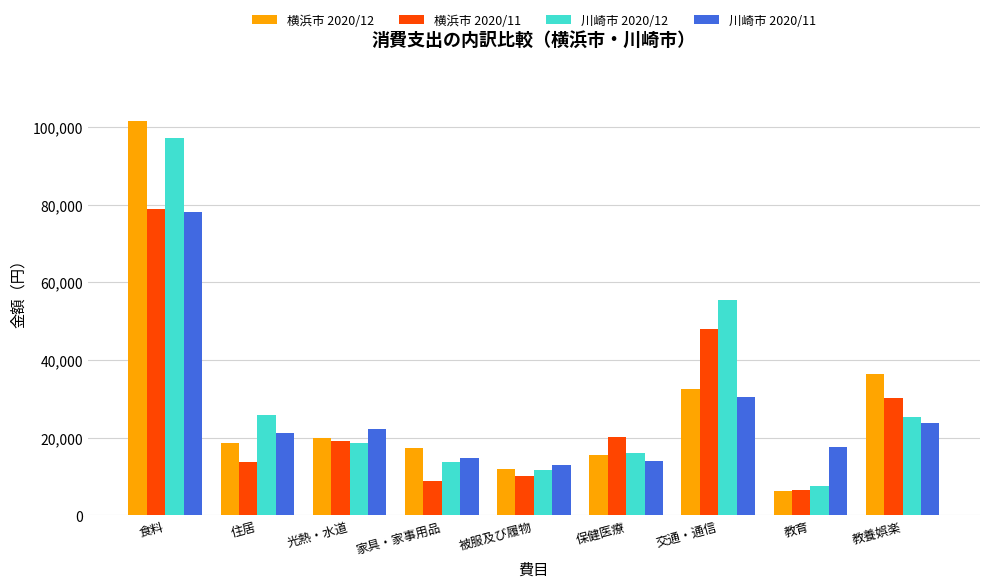

Reading left to right, transcribe all the data shown in this chart.

横浜市 2020/12: 食料=101548	住居=18747	光熱・水道=19938	家具・家事用品=17287	被服及び履物=11964	保健医療=15522	交通・通信=32632	教育=6388	教養娯楽=36470
横浜市 2020/11: 食料=78832	住居=13698	光熱・水道=19135	家具・家事用品=8803	被服及び履物=10018	保健医療=20219	交通・通信=47965	教育=6440	教養娯楽=30275
川崎市 2020/12: 食料=97125	住居=25808	光熱・水道=18687	家具・家事用品=13669	被服及び履物=11816	保健医療=16015	交通・通信=55400	教育=7546	教養娯楽=25224
川崎市 2020/11: 食料=78183	住居=21104	光熱・水道=22141	家具・家事用品=14707	被服及び履物=13014	保健医療=14074	交通・通信=30496	教育=17514	教養娯楽=23669